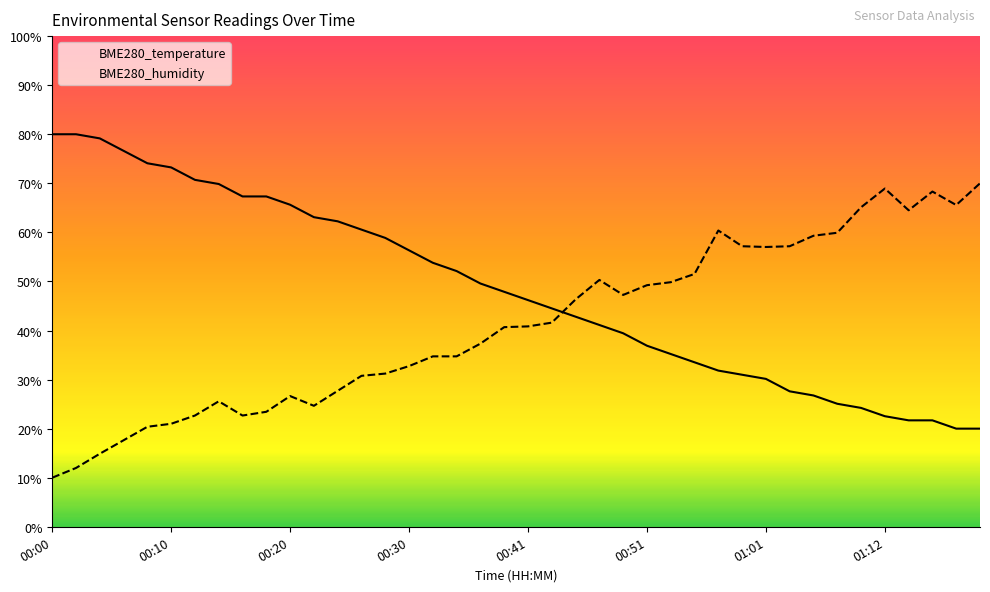

Rank the series by their maximum value, from lowest to highest.

BME280_humidity, BME280_temperature